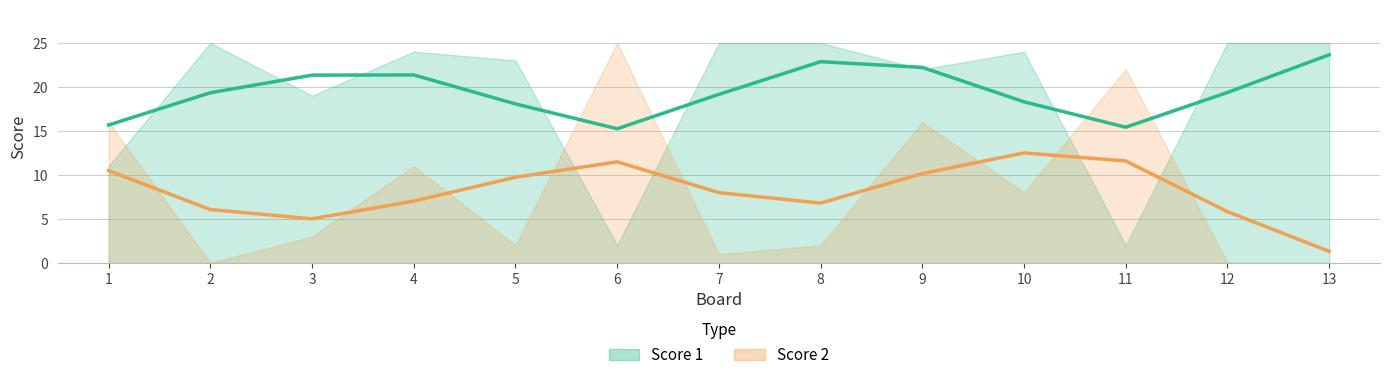

At how many categories does at least one series exceed 0?

13